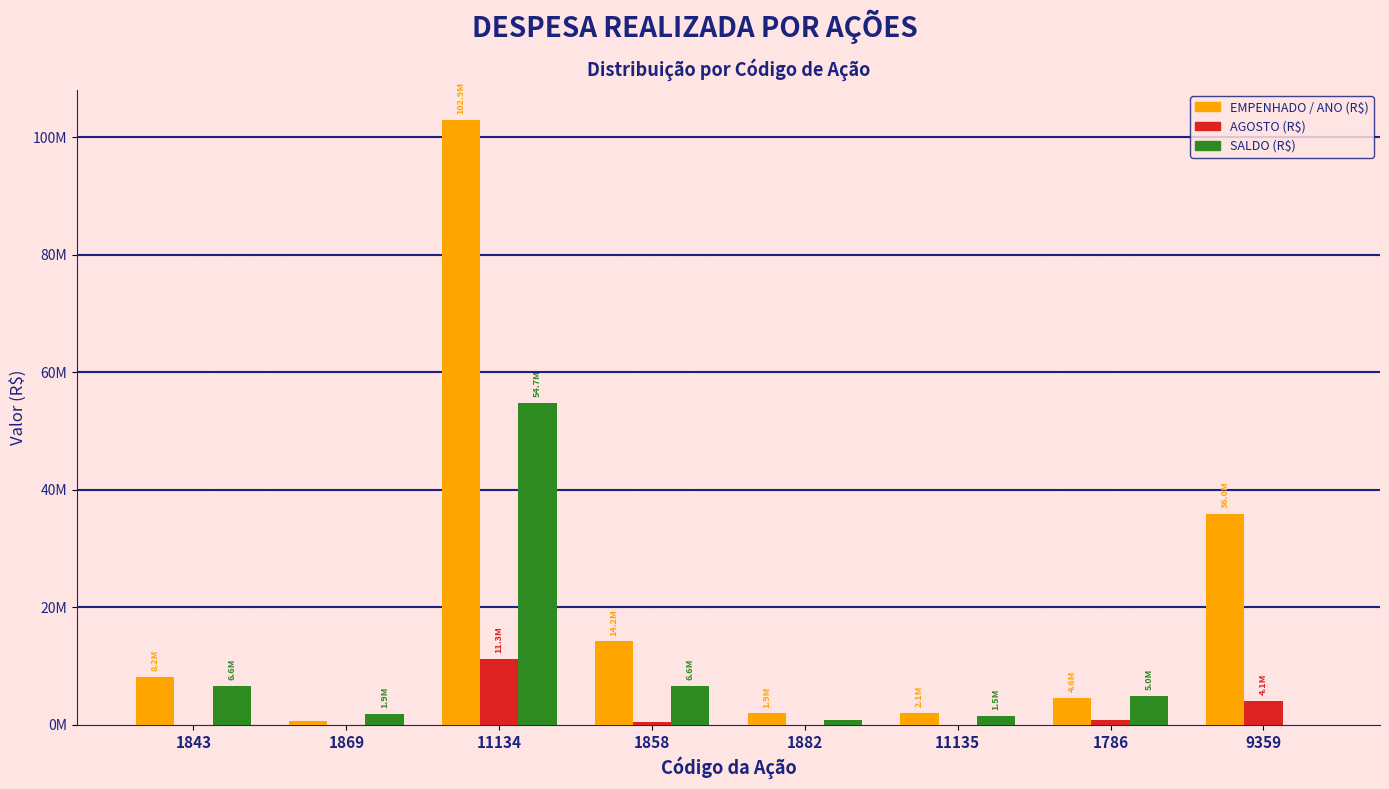

Are the bars grouped side by side (vs. stacked)?

Yes